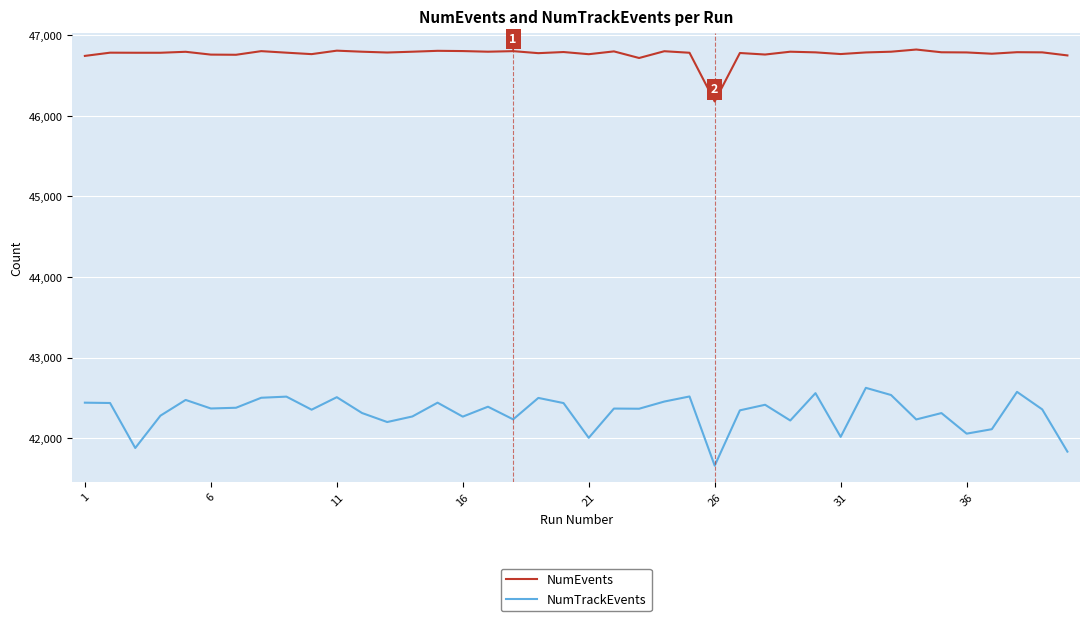

True or false: NumEvents and NumTrackEvents cross at least once.

False